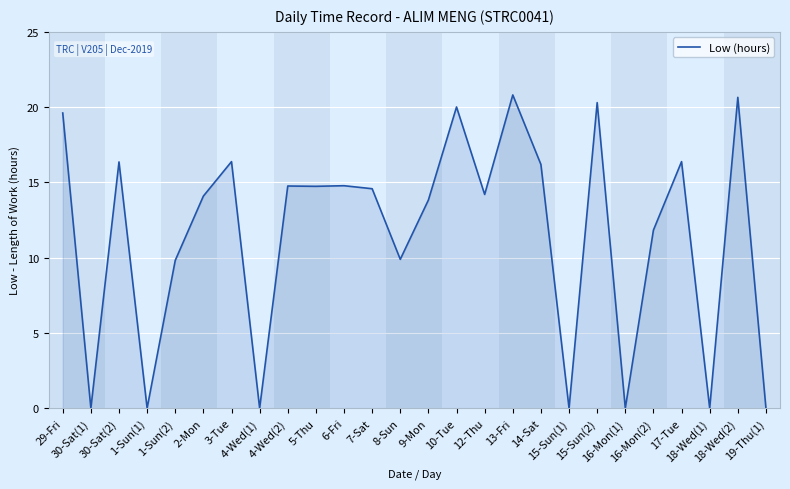

What is the greatest value displayed?

20.8